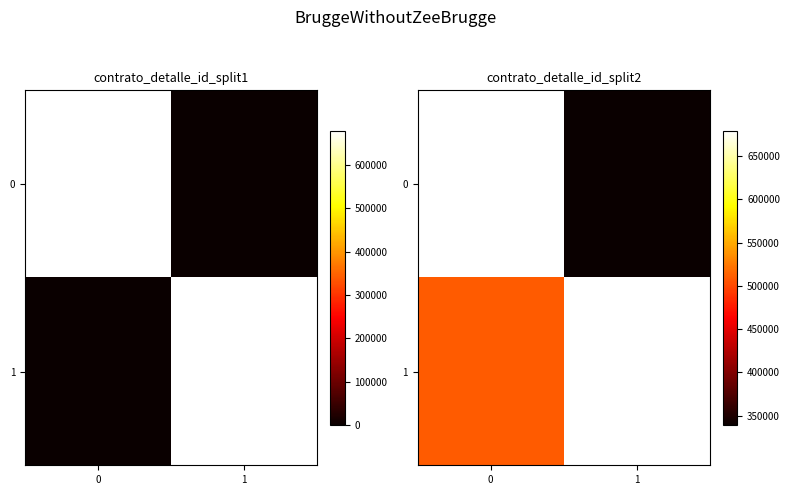

How many values in the 1 series are below 679011?

1